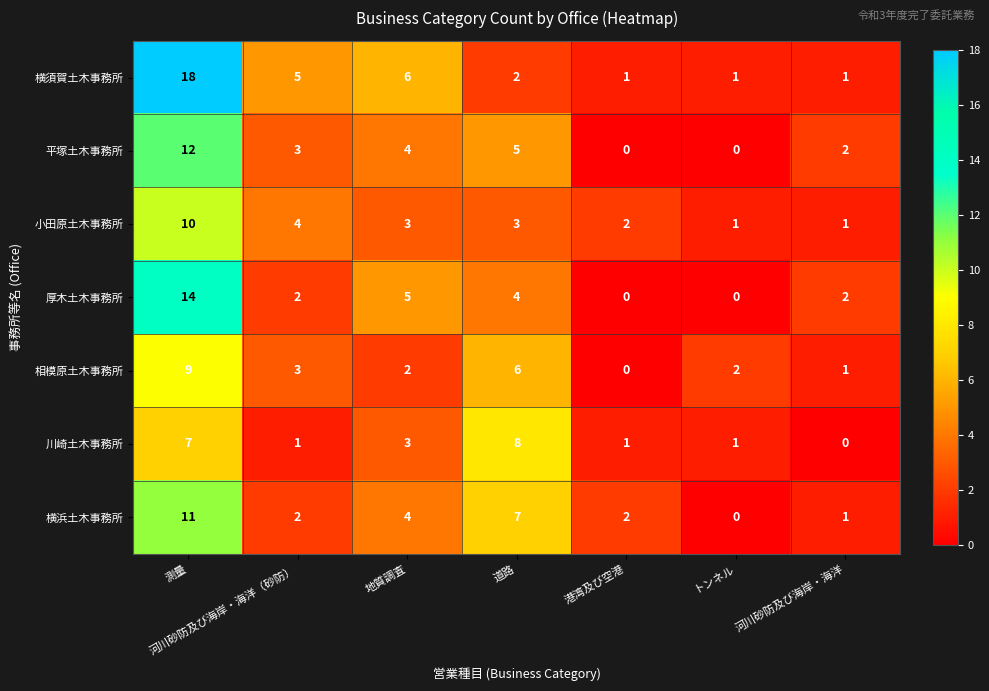

True or false: 横須賀土木事務所 has a value of 3 at 地質調査.

False